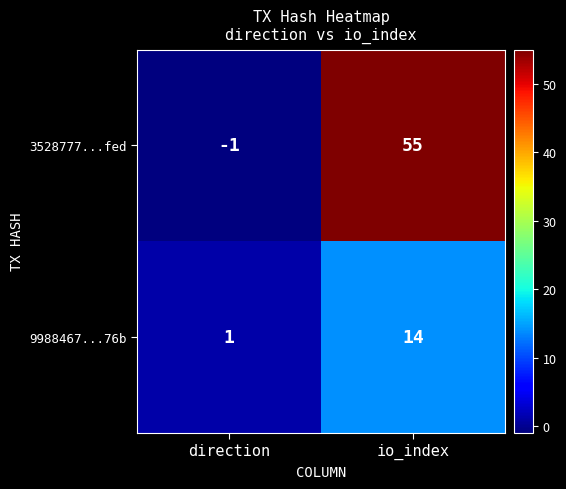

How many negative values does the 3528777...fed series have?

1